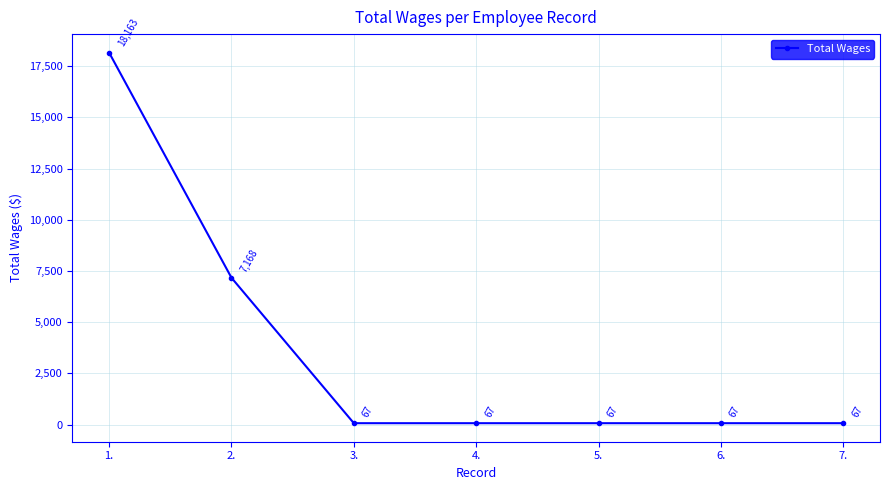

What is the difference between the maximum and minimum values?

18096